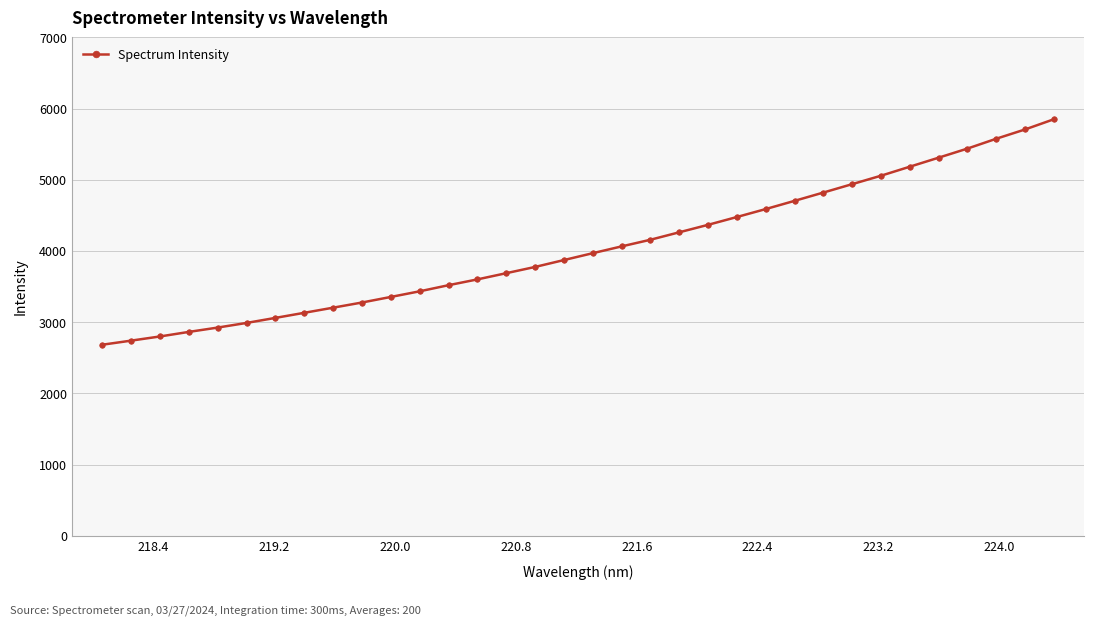

What is the value of the 10th point from the left?

3276.3